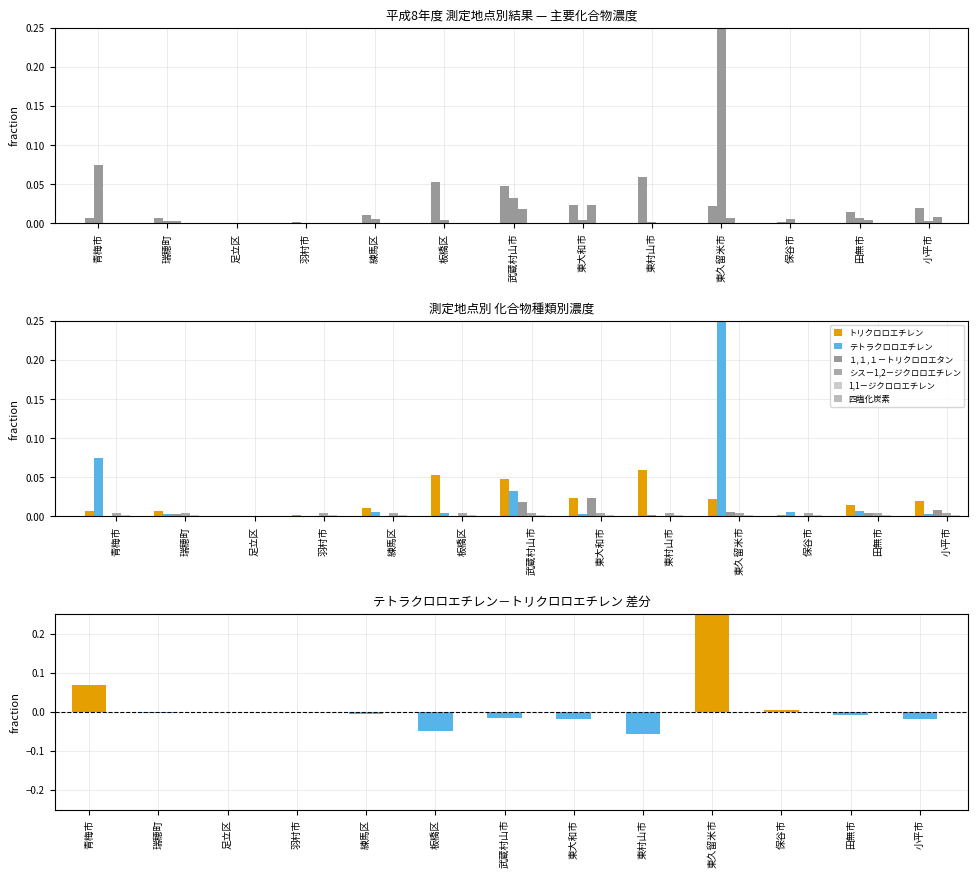

Rank the categories by テトラクロロエチレン value from lowest to highest.

足立区, 羽村市, 東村山市, 小平市, 瑞穂町, 東大和市, 板橋区, 練馬区, 保谷市, 田無市, 武蔵村山市, 青梅市, 東久留米市